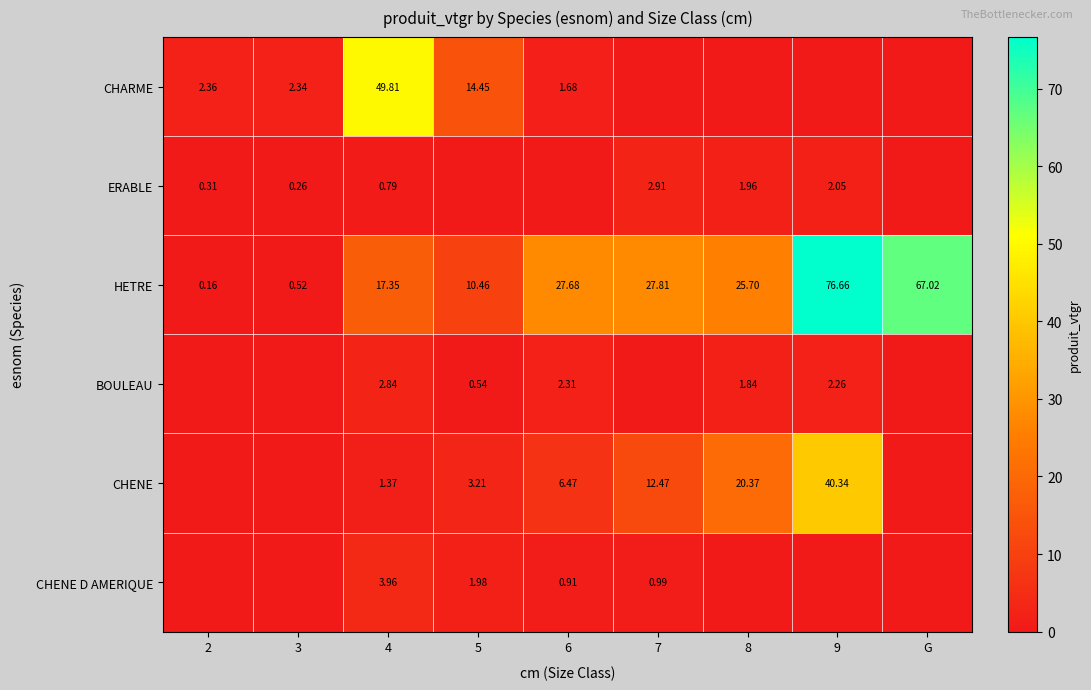

At which category does the chart reach its minimum across all series?

7